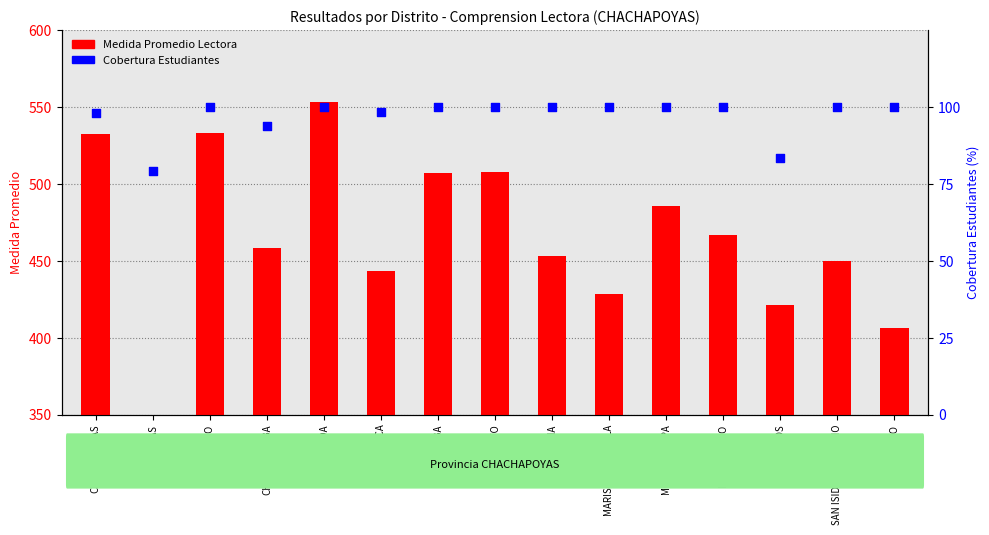

What is the total value across all series at MARISCAL CASTILLA?

528.2